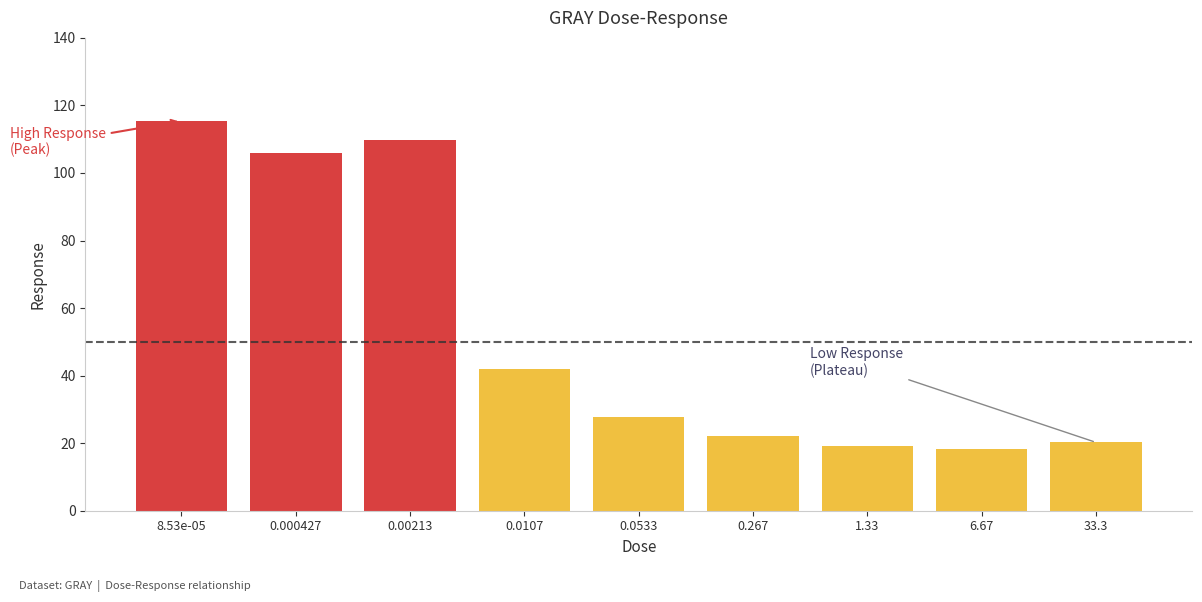

What is the difference between the maximum and second lowest values?

96.3